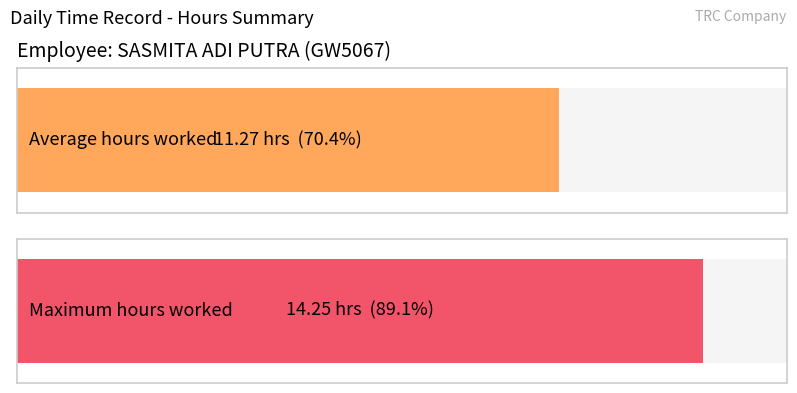

Which series has the widest spread of values?

Average hours worked